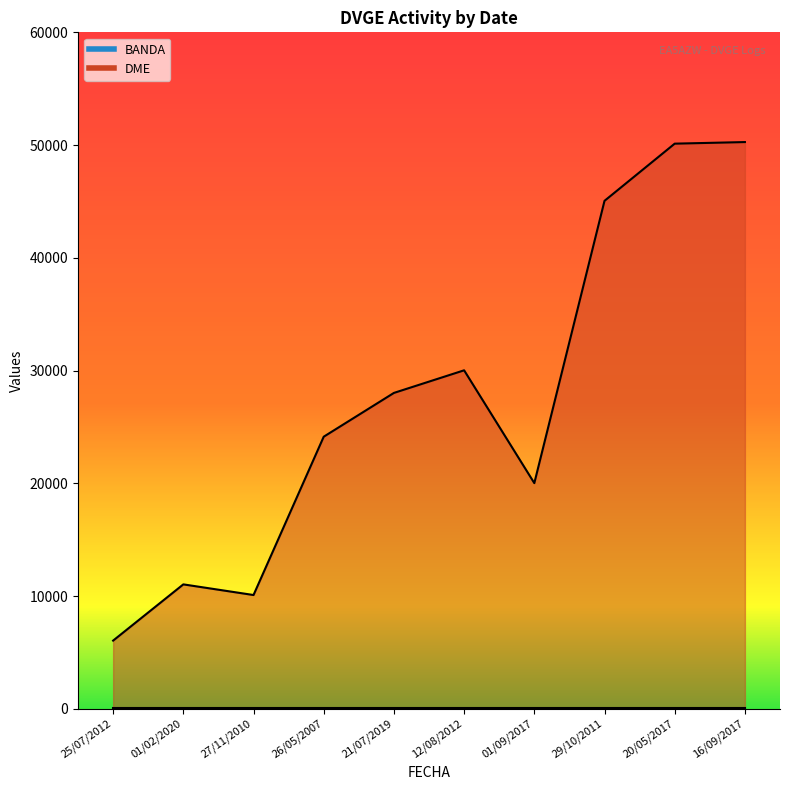

Read the value at 27/11/2010, to the nearest 50.

10100